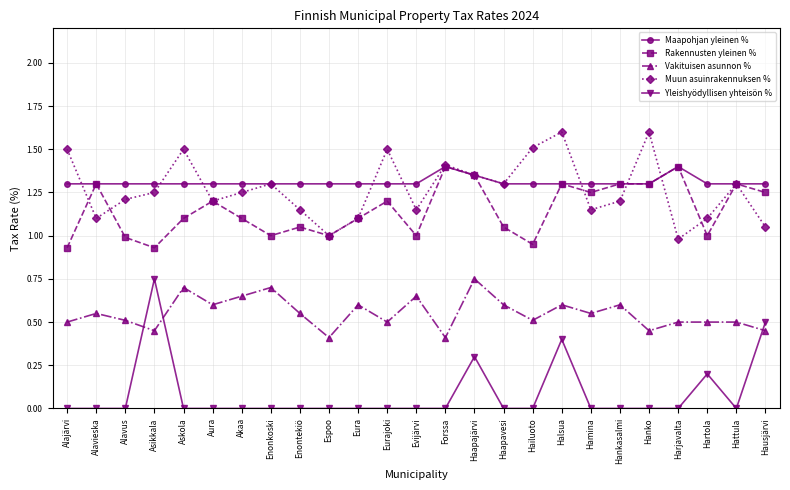

What is the difference between the Muun asuinrakennuksen % values at Evijärvi and Hailuoto?

0.4